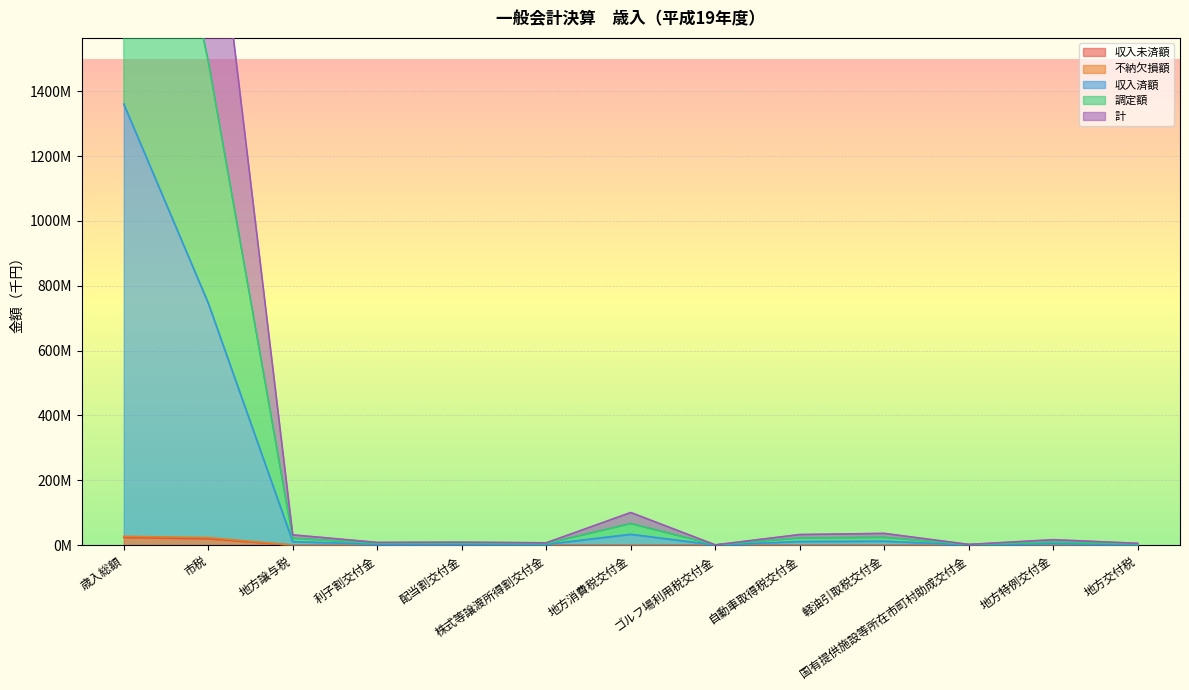

True or false: 不納欠損額 has more than 1 points higher than both neighbors.

False